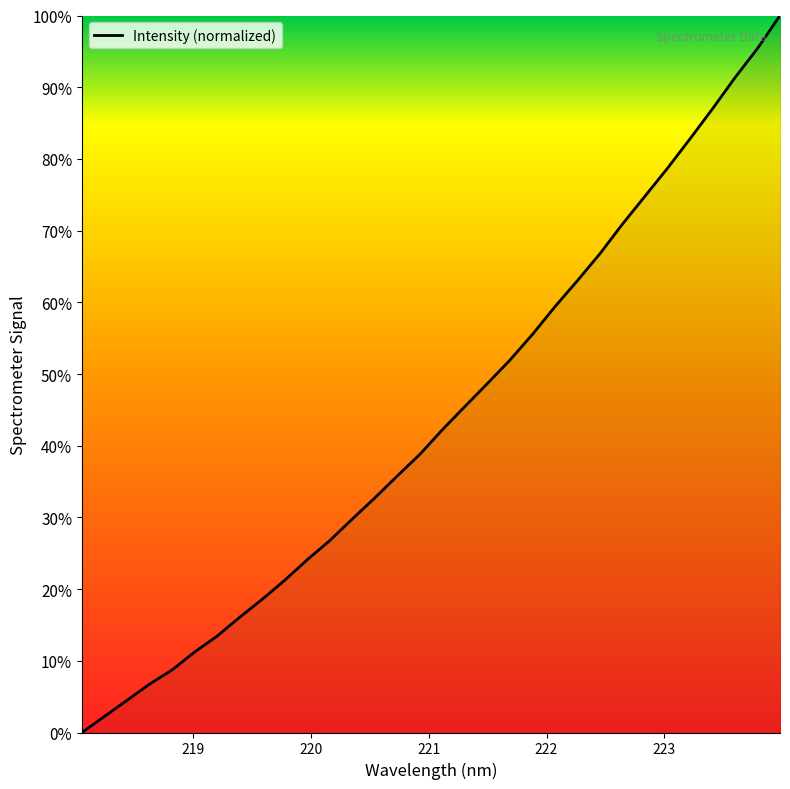

What is the difference between the second highest and minimum values?

95.4